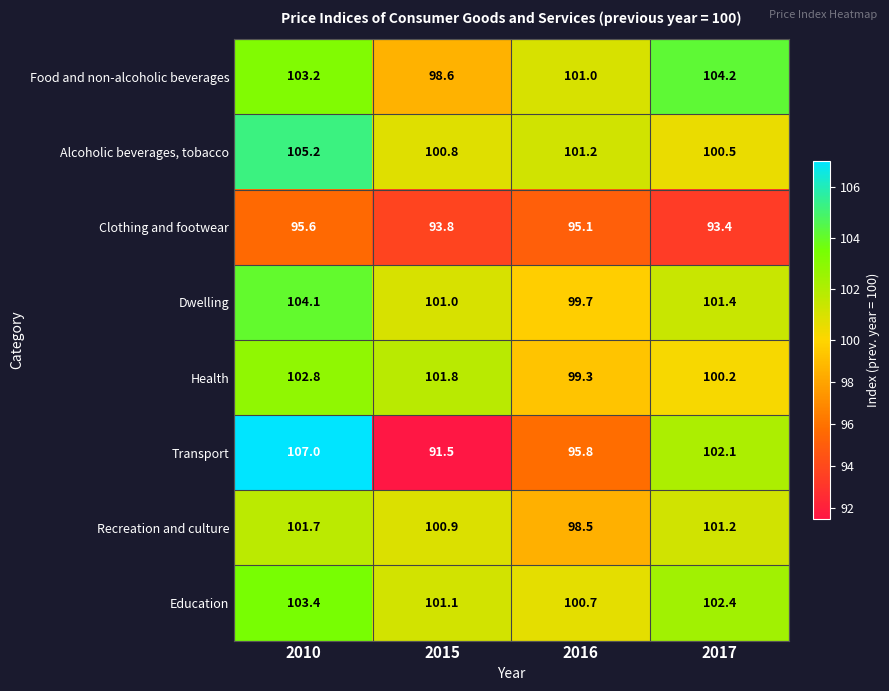

Which series changed the most between 2010 and 2015?

Transport